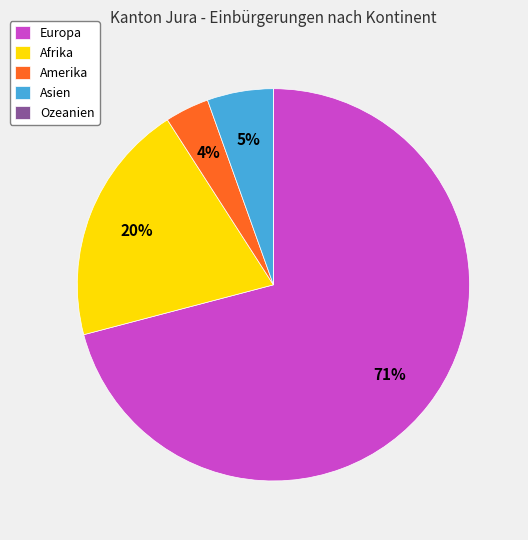

To the nearest percent, what percentage of the pie is Amerika?

4%